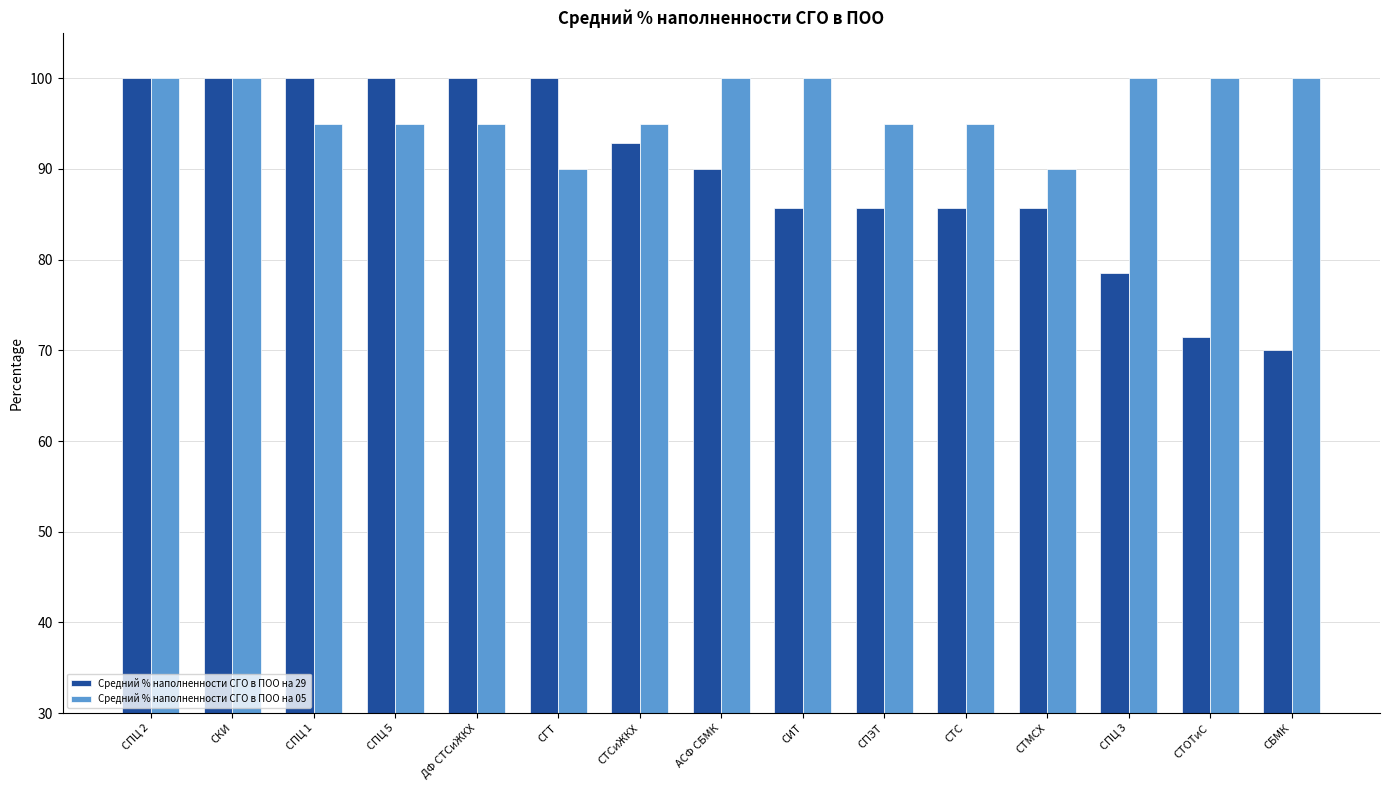

How many bars are there in each group?

2